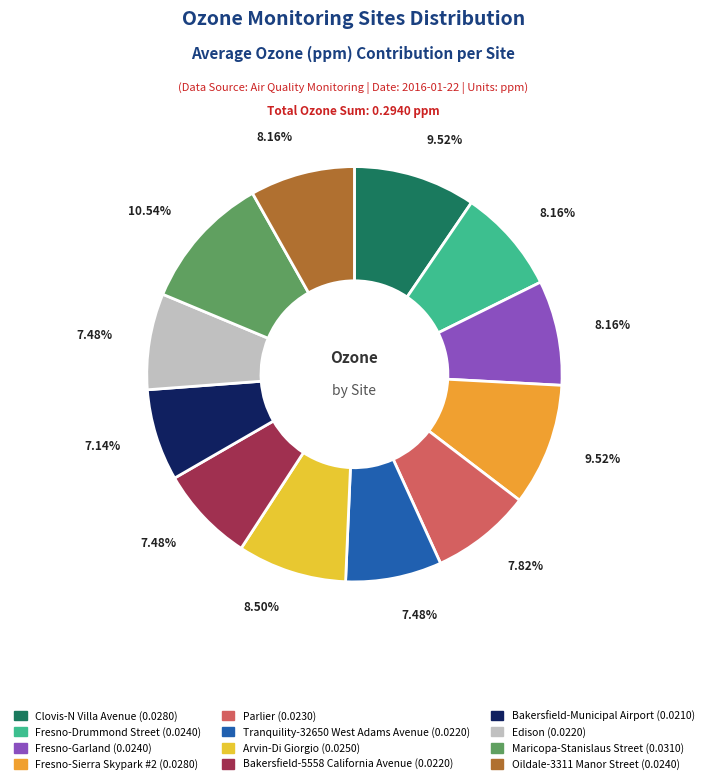

Is there a majority slice in this chart?

No